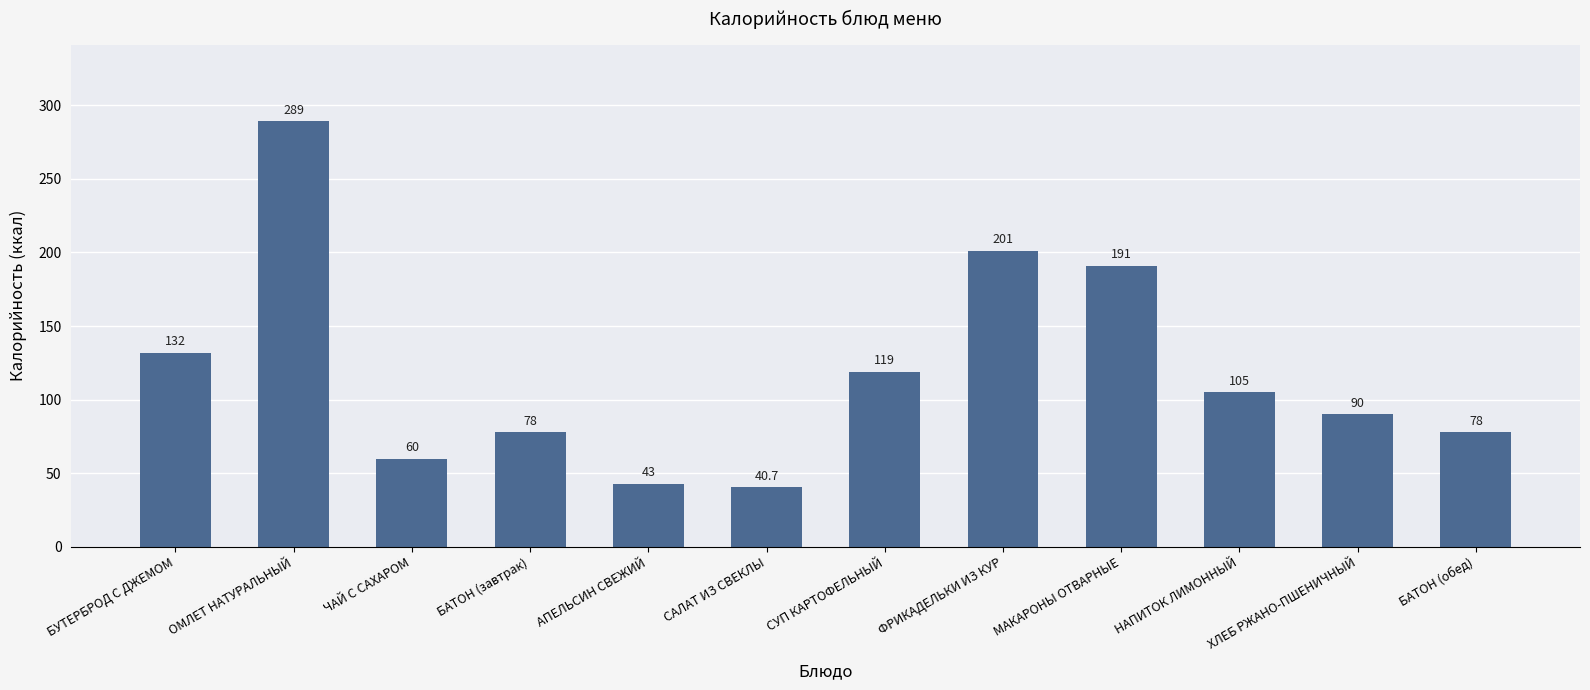

Reading left to right, transcribe all the data shown in this chart.

БУТЕРБРОД С ДЖЕМОМ=132.0	ОМЛЕТ НАТУРАЛЬНЫЙ=289.0	ЧАЙ С САХАРОМ=60.0	БАТОН (завтрак)=78.0	АПЕЛЬСИН СВЕЖИЙ=43.0	САЛАТ ИЗ СВЕКЛЫ=40.7	СУП КАРТОФЕЛЬНЫЙ=119.0	ФРИКАДЕЛЬКИ ИЗ КУР=201.0	МАКАРОНЫ ОТВАРНЫЕ=191.0	НАПИТОК ЛИМОННЫЙ=105.0	ХЛЕБ РЖАНО-ПШЕНИЧНЫЙ=90.0	БАТОН (обед)=78.0